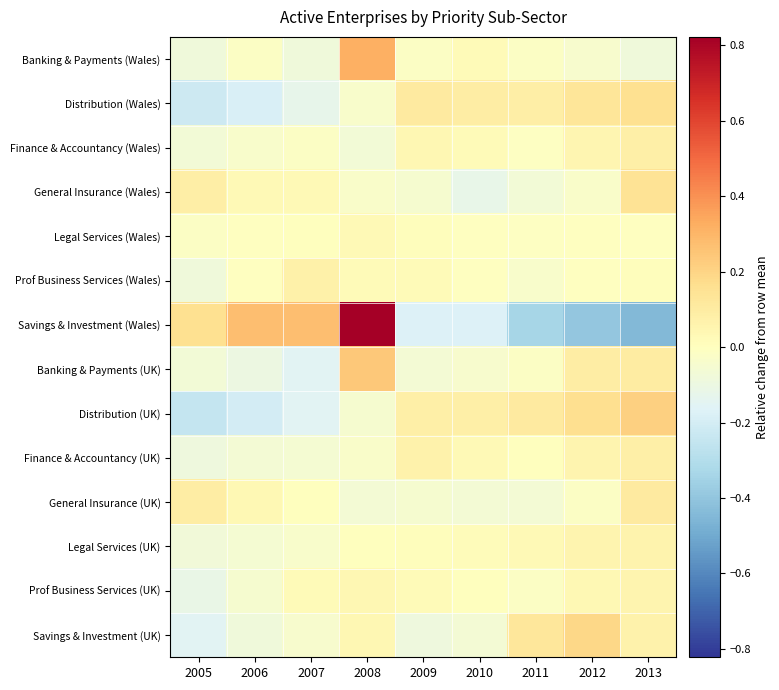

Between 2012 and 2010, which is larger?

2010